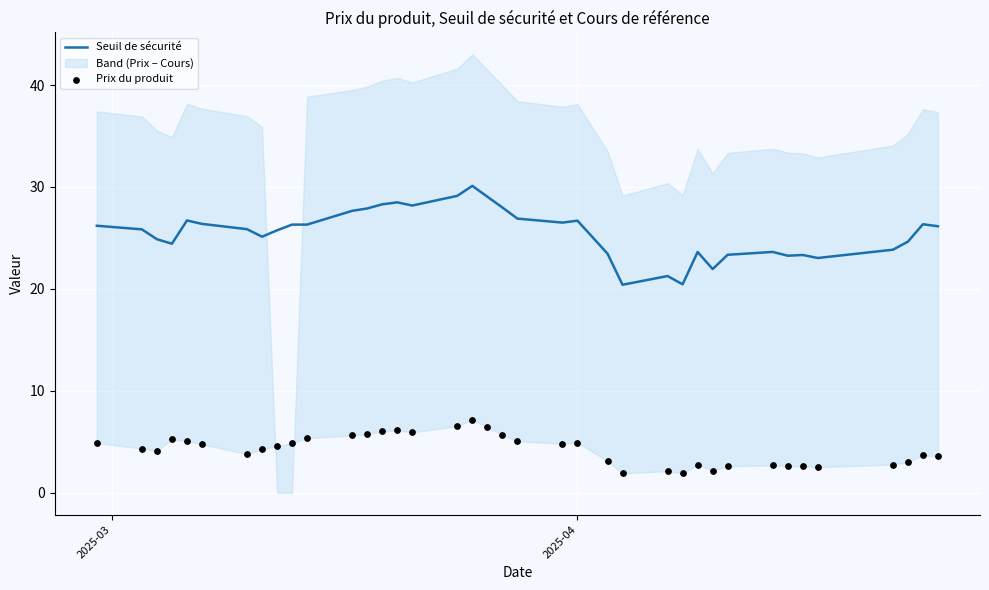

What are all the series names shown in the legend?

Seuil de sécurité, Prix du produit